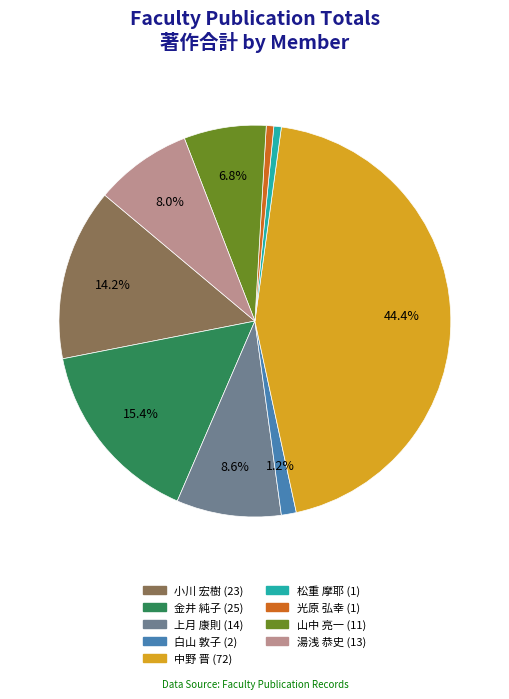

How many slices are in this pie chart?

9